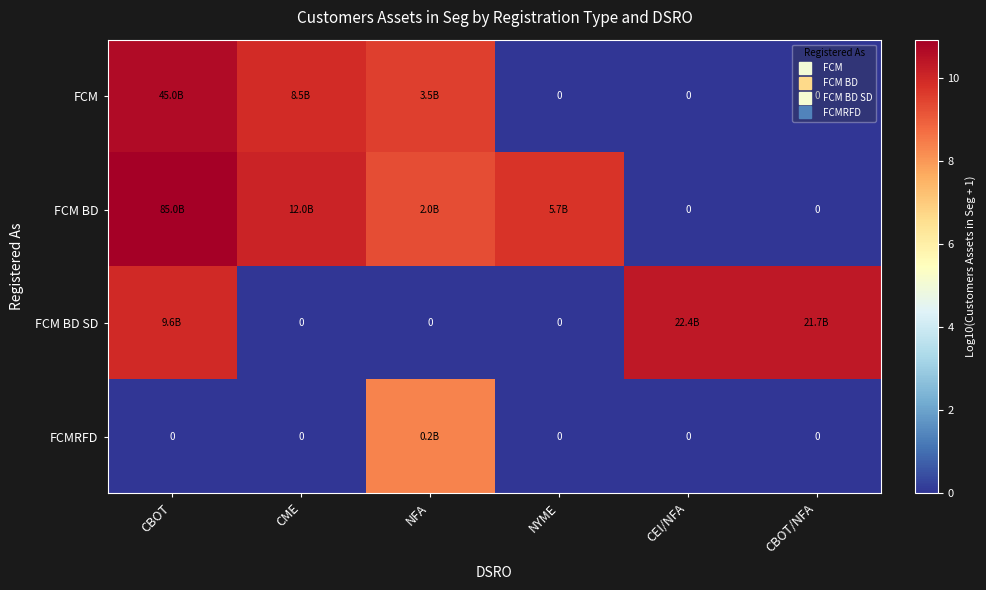

What value does the FCM series have at CME?

9.9